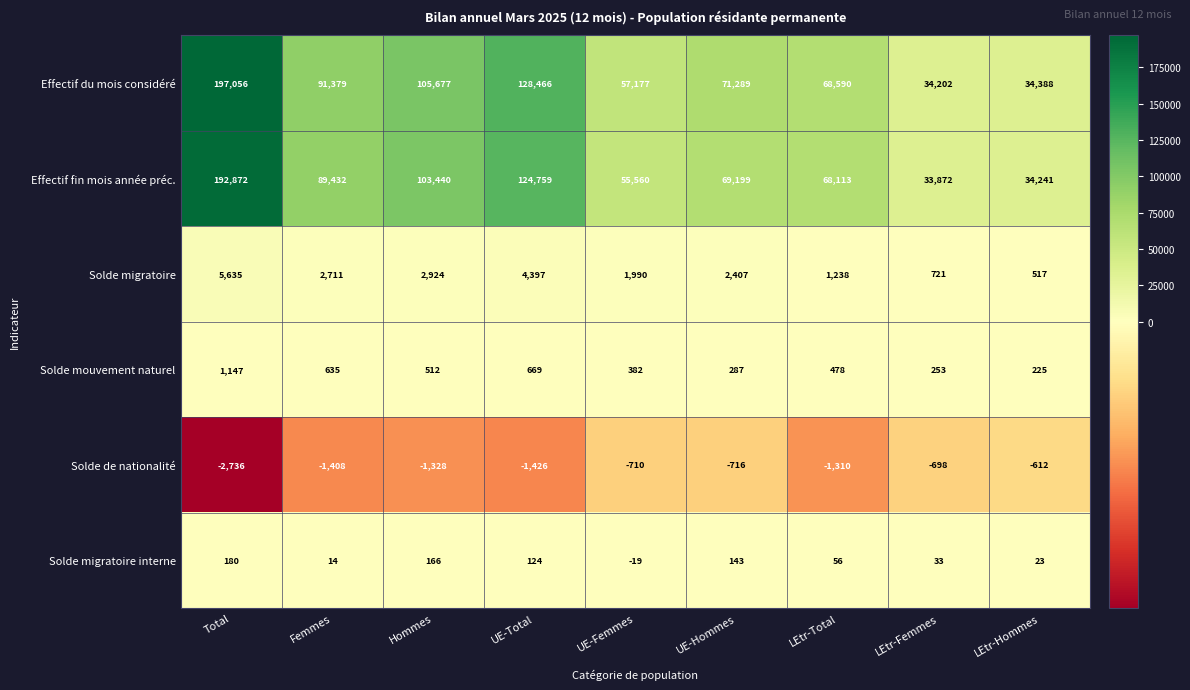

Where does the Effectif du mois considéré series first go above 71289?

Total